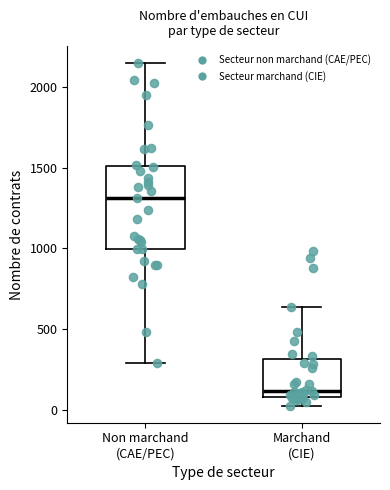

Reading left to right, read every box against the y-axis: the position of its median line, the range the box covers, and the ends of its whiskers. The values are not printed on the chart, so give them approximately, as read against the axis.

Non marchand (CAE/PEC): median 1300, box 1000 to 1500, whiskers 300 to 2150
Marchand (CIE): median 100 (just above the box's lower edge), box 100 to 300, whiskers 50 to 650